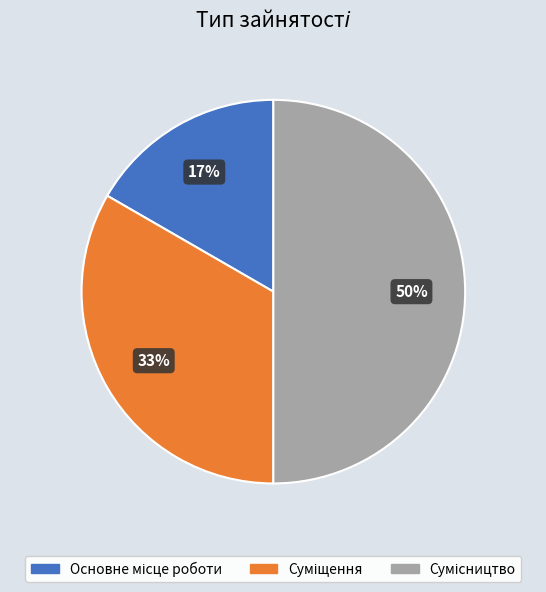

To the nearest percent, what is the difference between the largest and smallest slice percentages?

33%